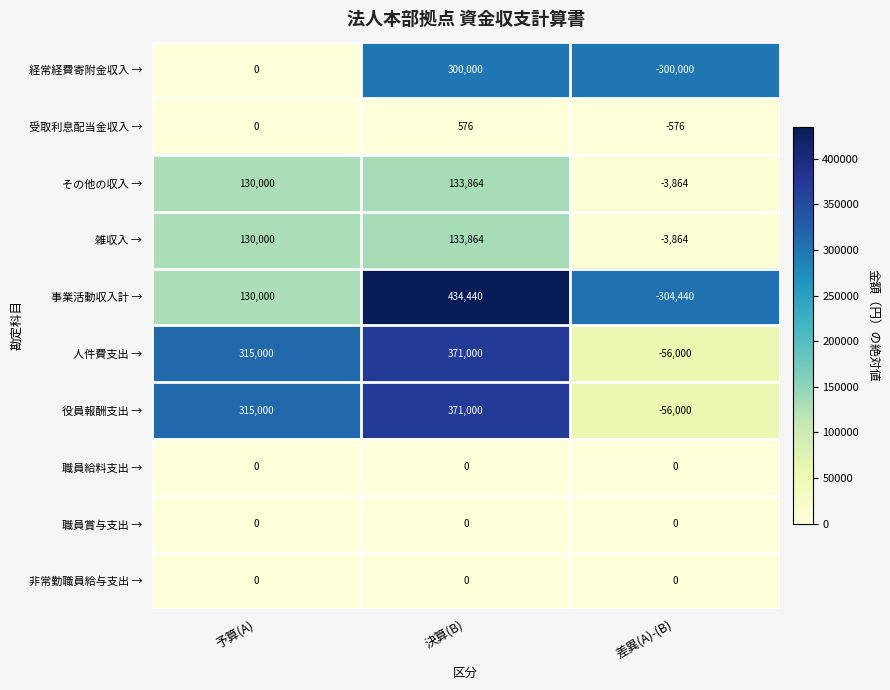

How many 役員報酬支出 → values are between -56000 and 371000?

3